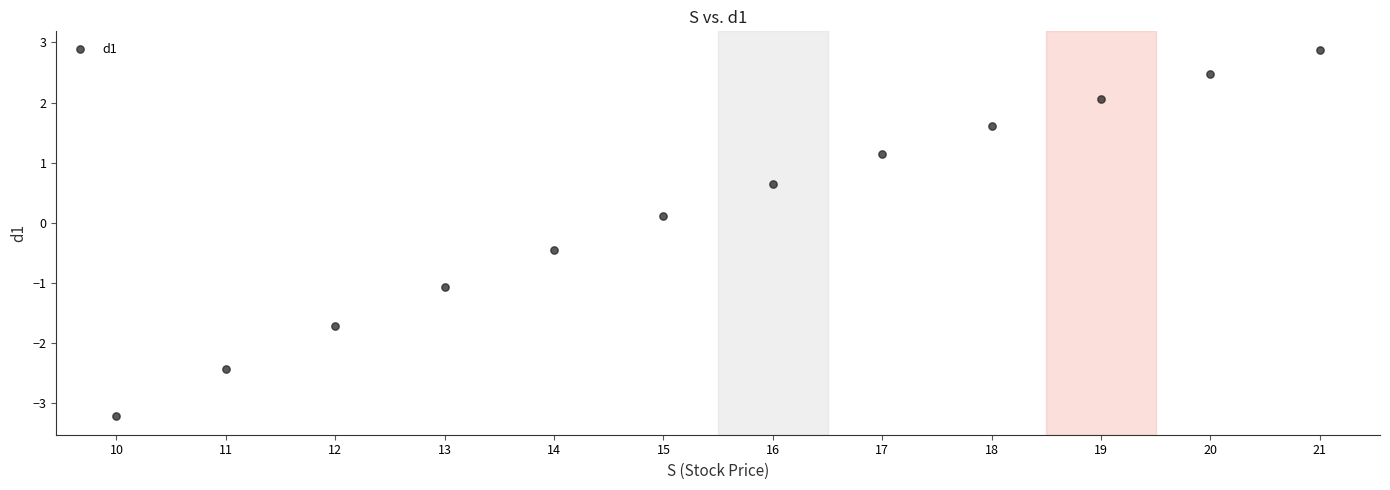

What is the average X value?

15.5